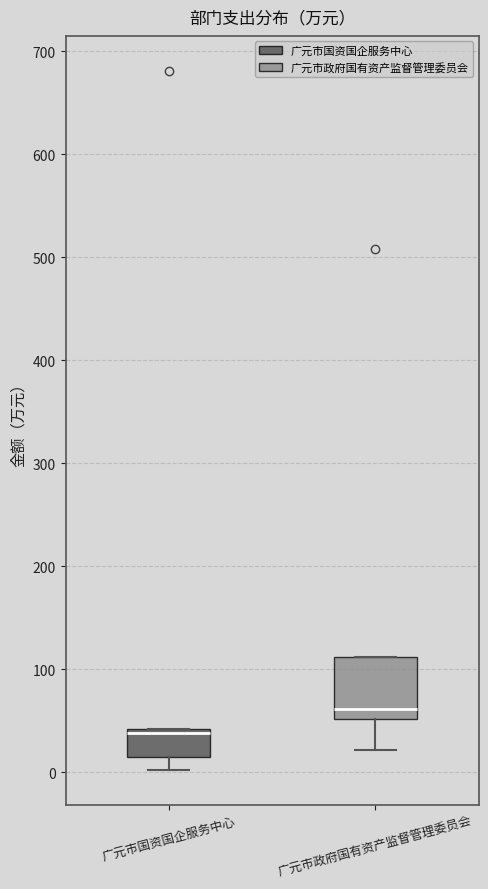

Where does the lower whisker of the box for 广元市政府国有资产监督管理委员会 end on the y-axis? The values are not printed on the chart, so give them approximately, as read against the axis.

20